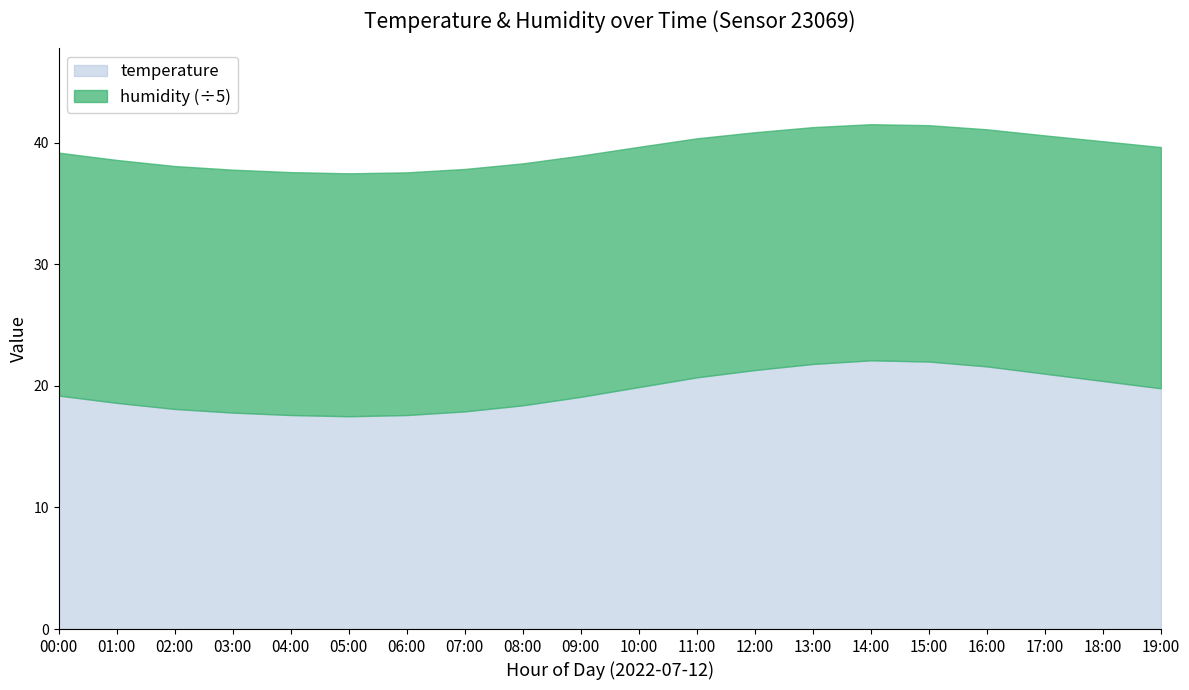

Does the chart display data point markers on the line(s)?

No